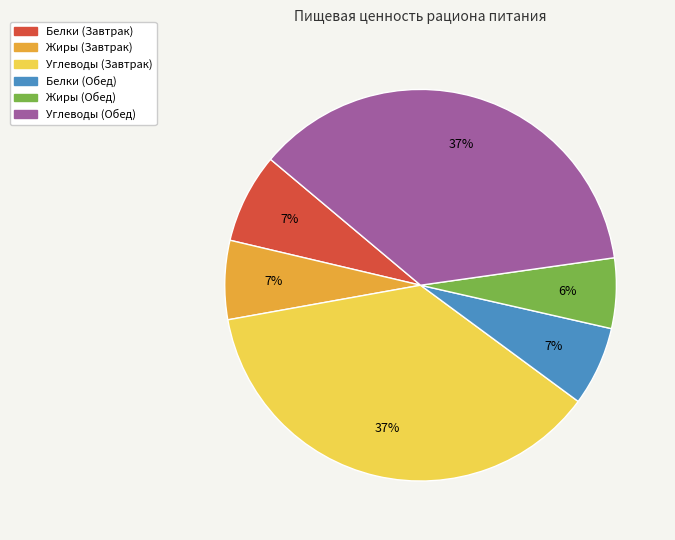

Is the sum of Жиры (Завтрак) and Белки (Завтрак) greater than half?

No